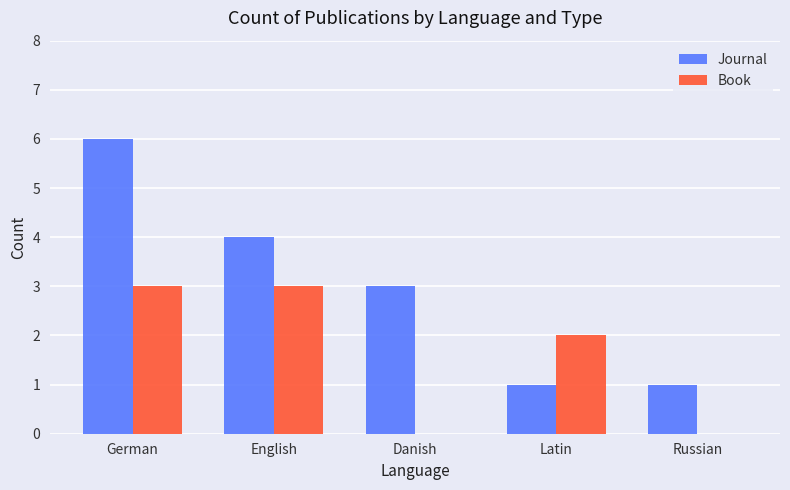

What value does the Journal series have at German?

6